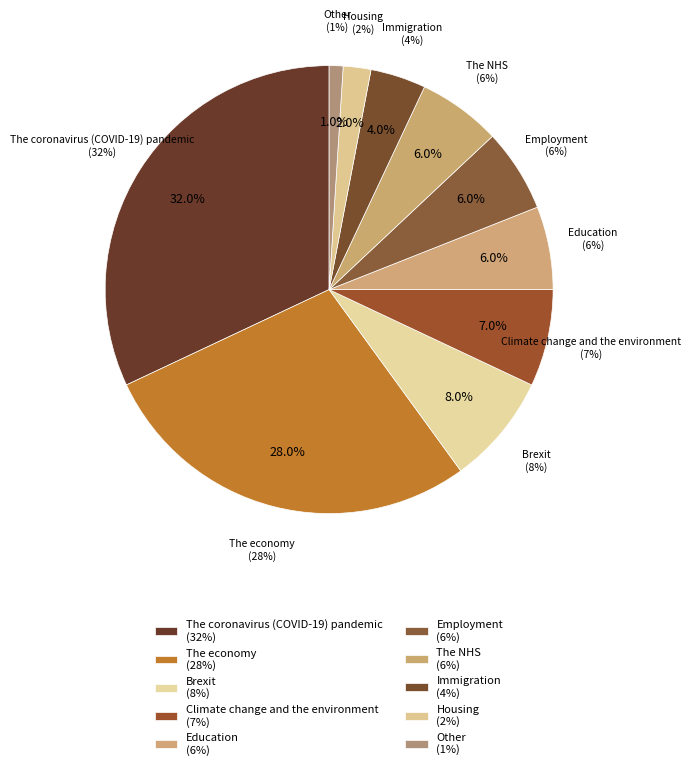

What is the ratio of the value at Climate change and the environment to the value at Employment?

1.2